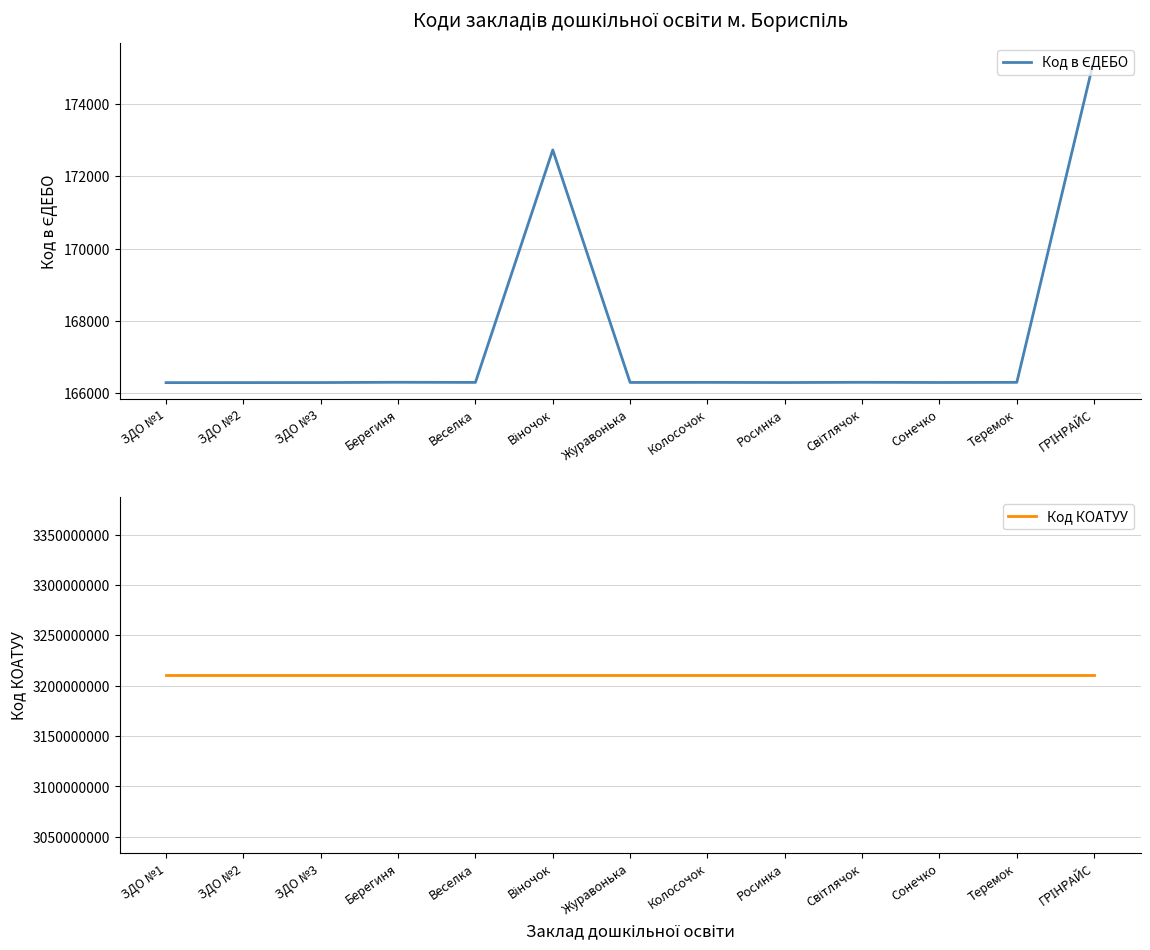

Which category has the highest value in the Код КОАТУУ series?

ЗДО №1